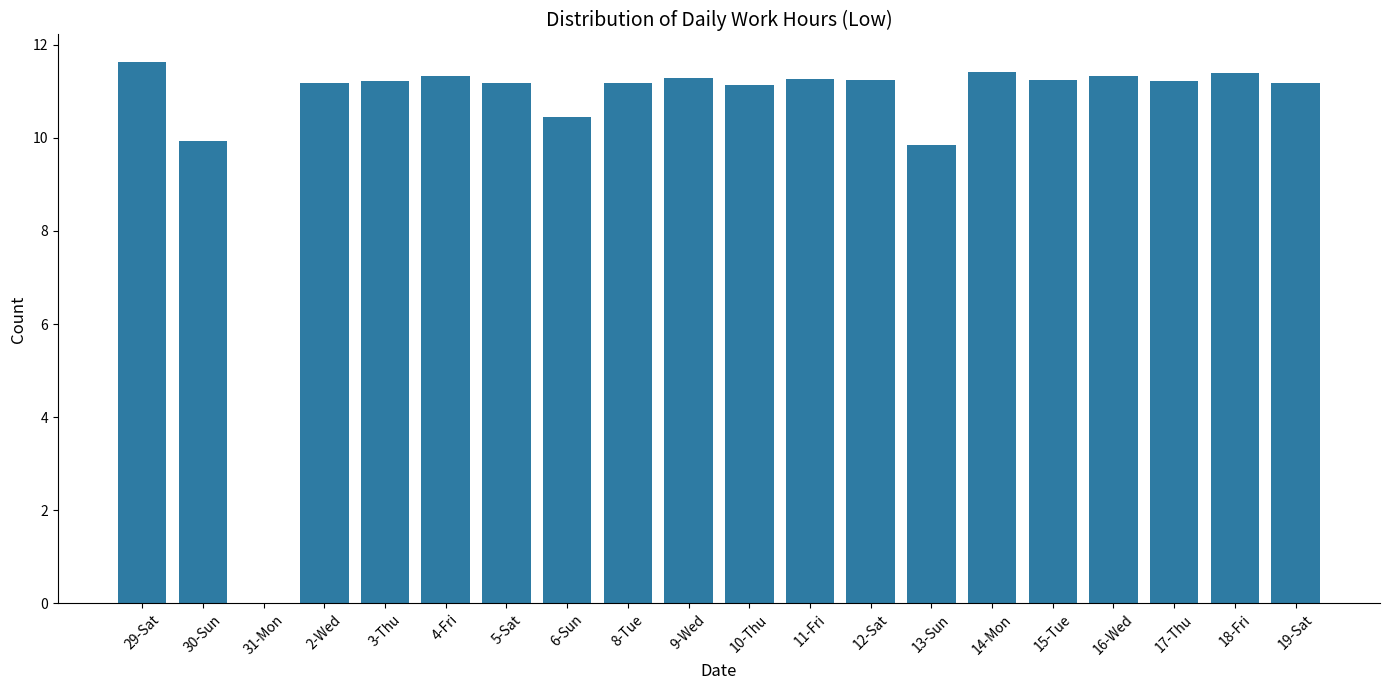

What is the sum of the values at 3-Thu and 19-Sat?

22.4